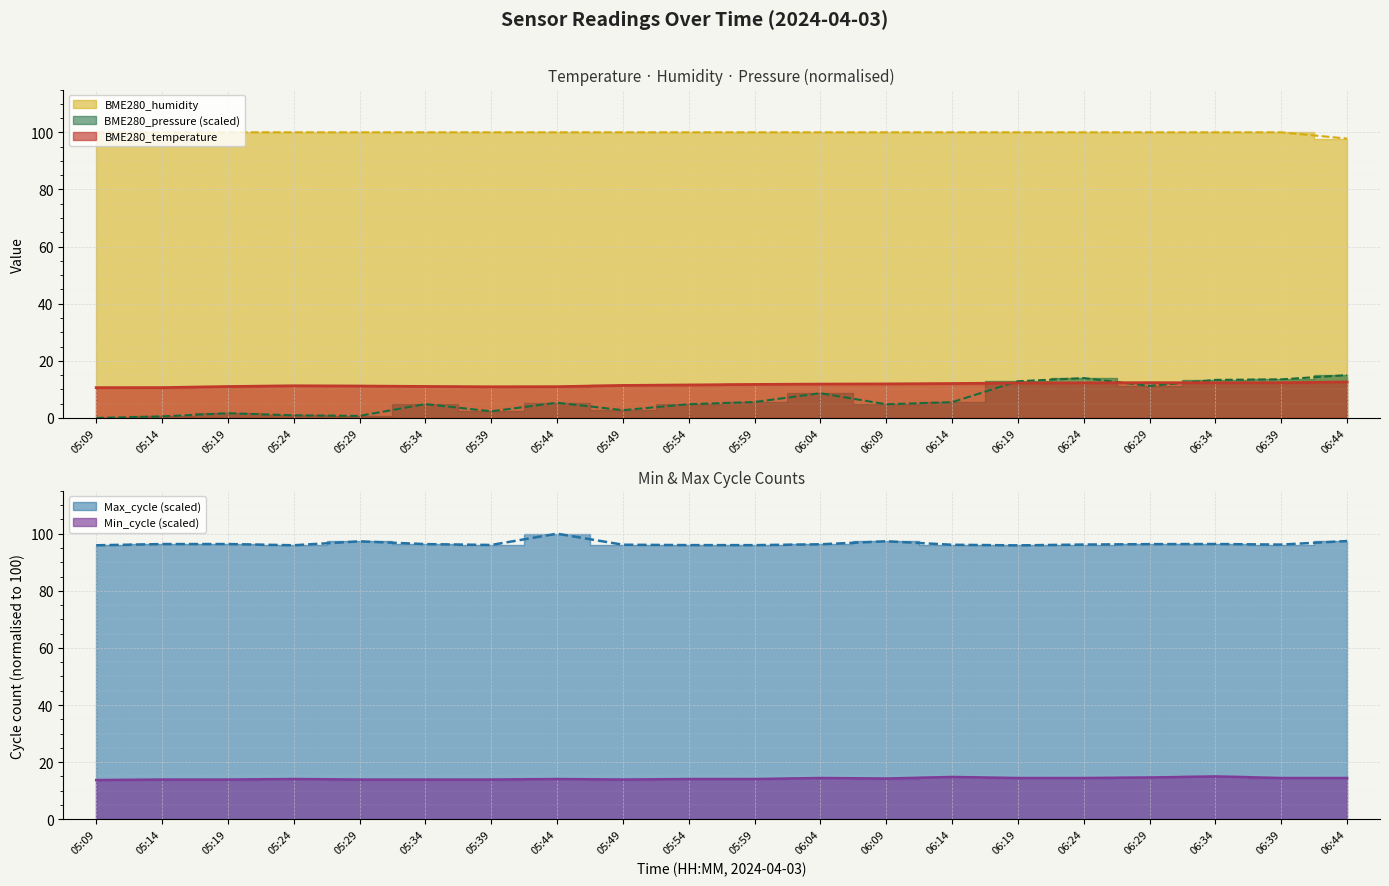

True or false: BME280_temperature and BME280_humidity intersect in this chart.

False